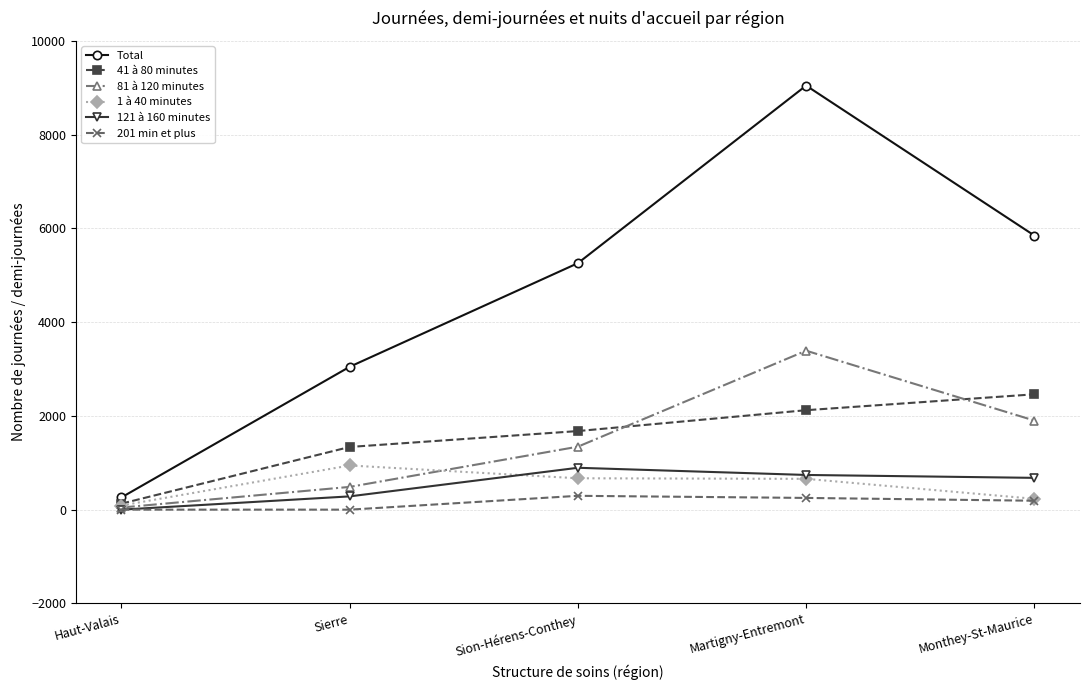

Which series has the largest total across all categories?

Total